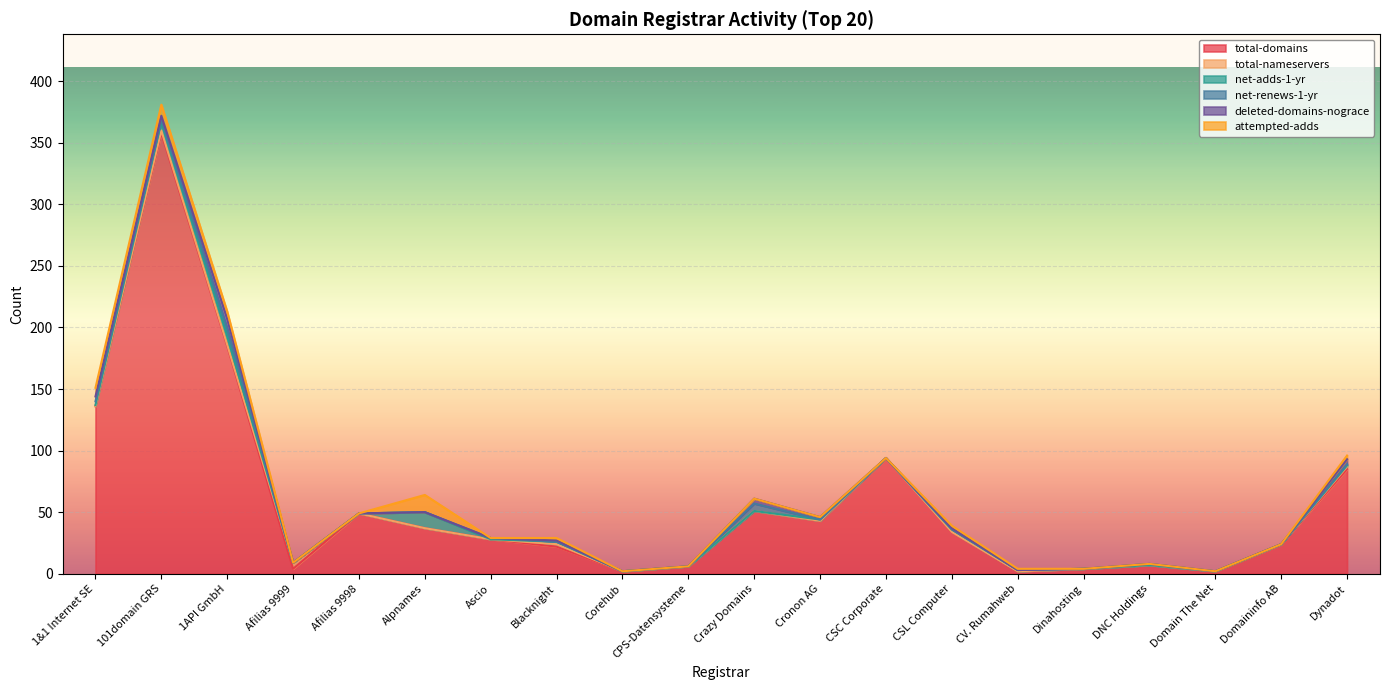

Is the value of total-nameservers at Crazy Domains greater than the value of net-renews-1-yr at CV. Rumahweb?

No